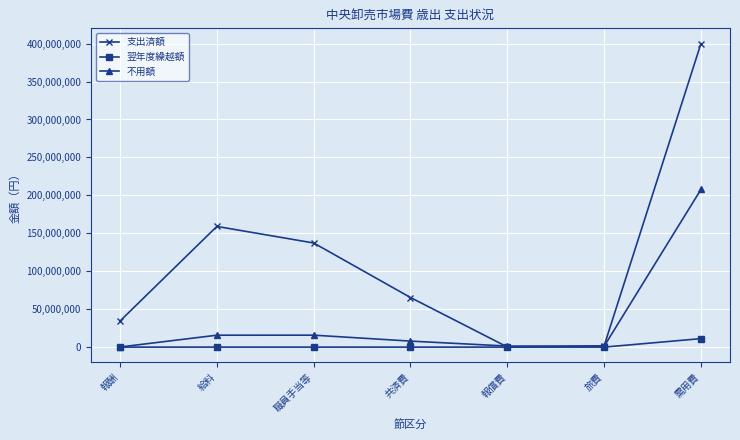

Which series has the widest spread of values?

支出済額